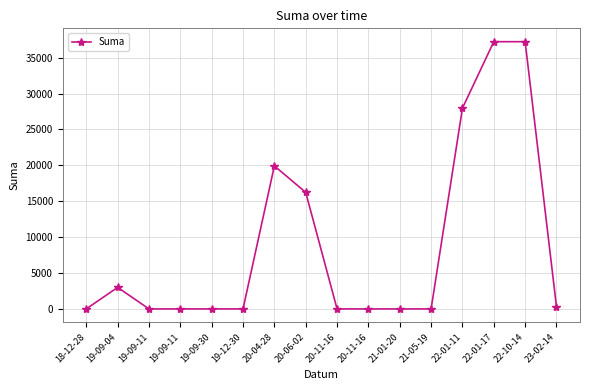

How many values are below 1?

8